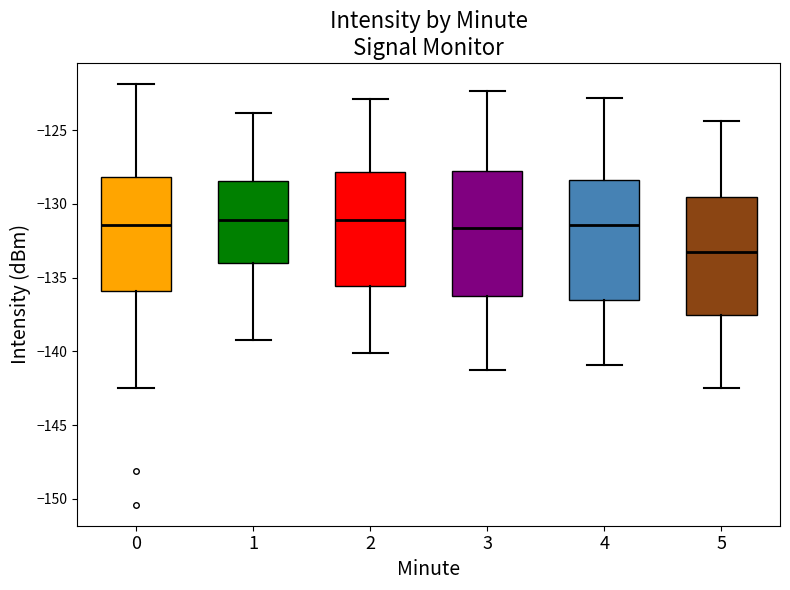

Reading left to right, transcribe this box plot: for each box, give where its median line is, the range the box spans, and where its two whiskers end, as read against the y-axis. The values are not printed on the chart, so give them approximately, as read against the axis.

0: median -131.5, box -136.0 to -128.0, whiskers -142.5 to -122.0
1: median -131.0, box -134.0 to -128.5, whiskers -139.0 to -124.0
2: median -131.0, box -135.5 to -128.0, whiskers -140.0 to -123.0
3: median -131.5, box -136.0 to -127.5, whiskers -141.0 to -122.5
4: median -131.5, box -136.5 to -128.5, whiskers -141.0 to -123.0
5: median -133.0, box -137.5 to -129.5, whiskers -142.5 to -124.5